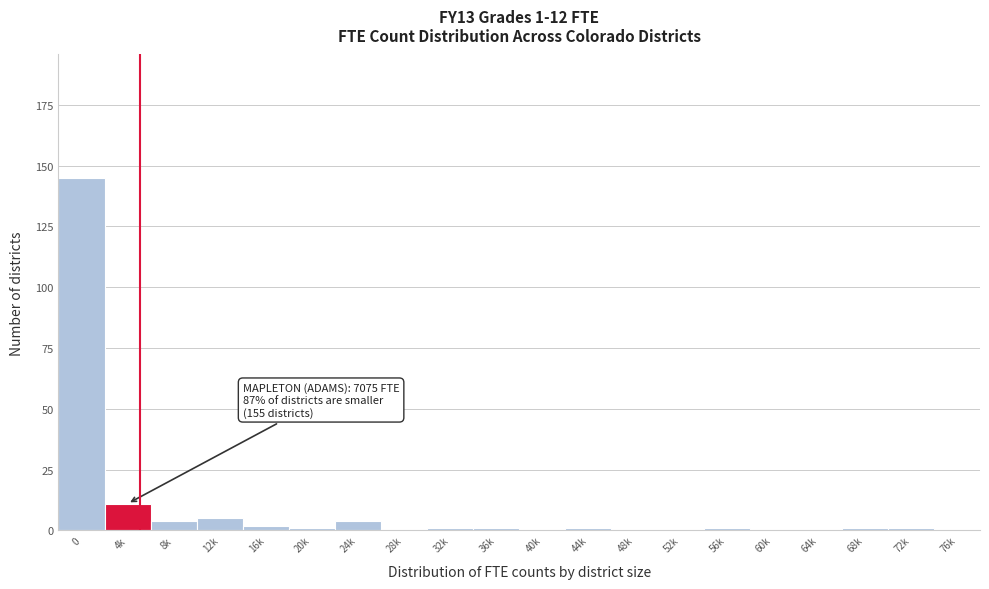

Reading left to right, what are all the values shown in this chart?

0=145	4k=11	8k=4	12k=5	16k=2	20k=1	24k=4	28k=0	32k=1	36k=1	40k=0	44k=1	48k=0	52k=0	56k=1	60k=0	64k=0	68k=1	72k=1	76k=0